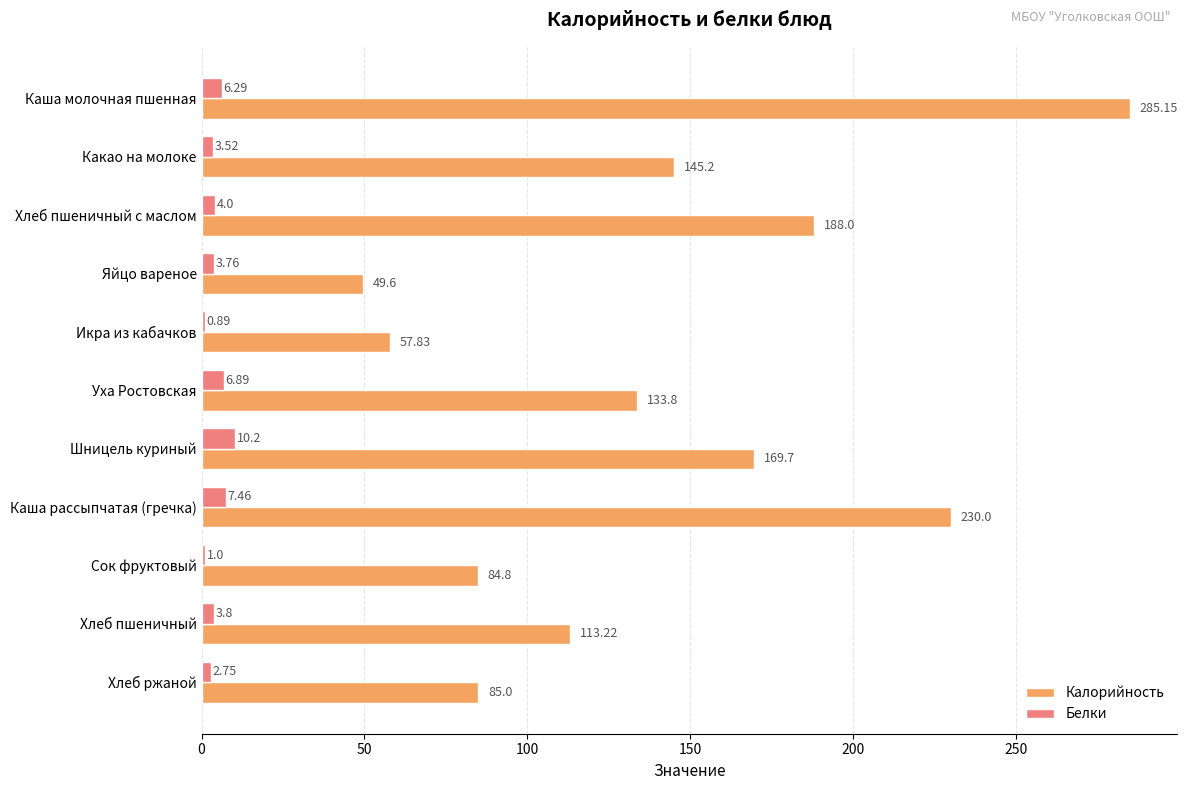

What is the sum of the Калорийность values at Хлеб пшеничный and Хлеб ржаной?

198.2